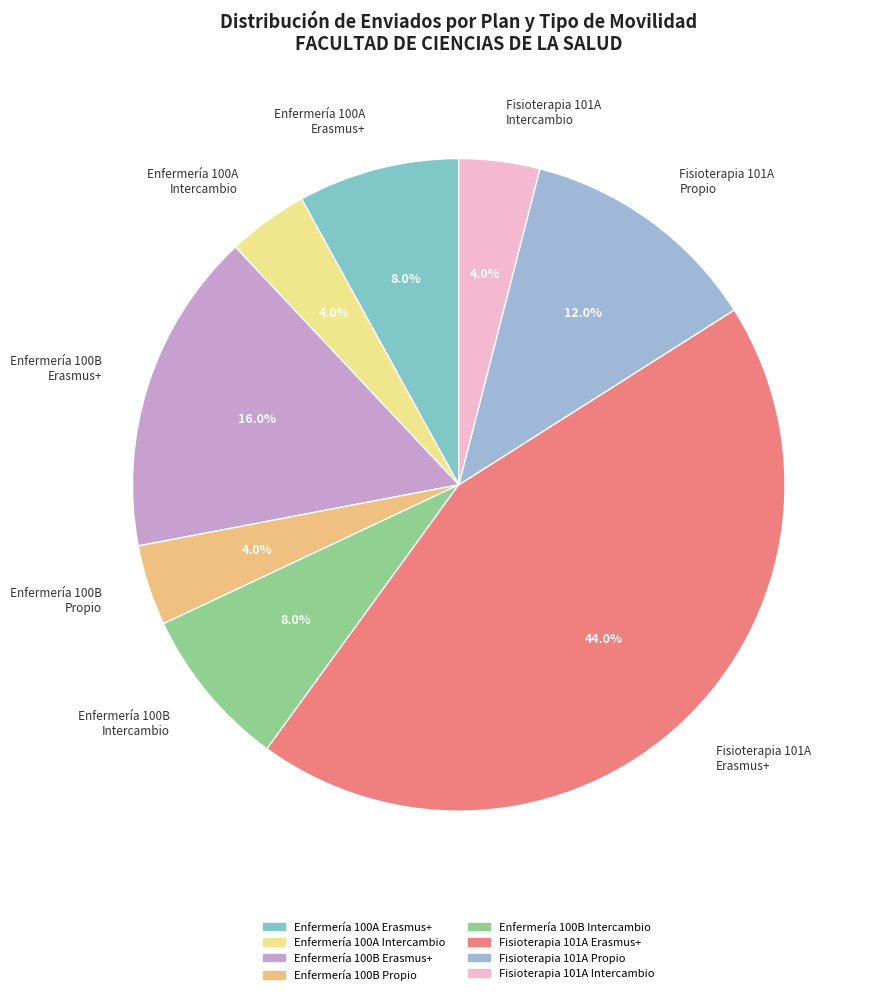

Does Enfermería 100A Erasmus+ account for over 50% of the chart?

No